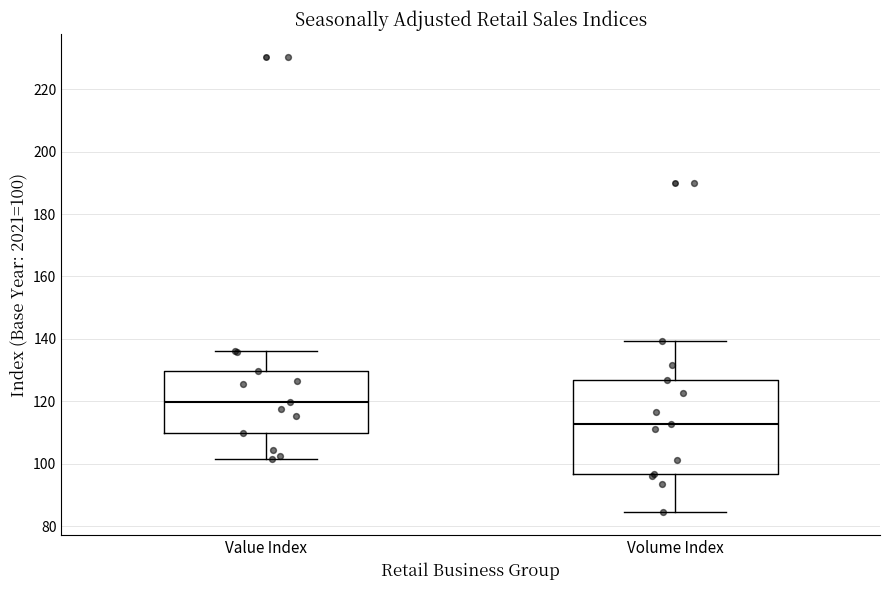

Where does the median line of the box for Volume Index sit on the y-axis? The values are not printed on the chart, so give them approximately, as read against the axis.

112